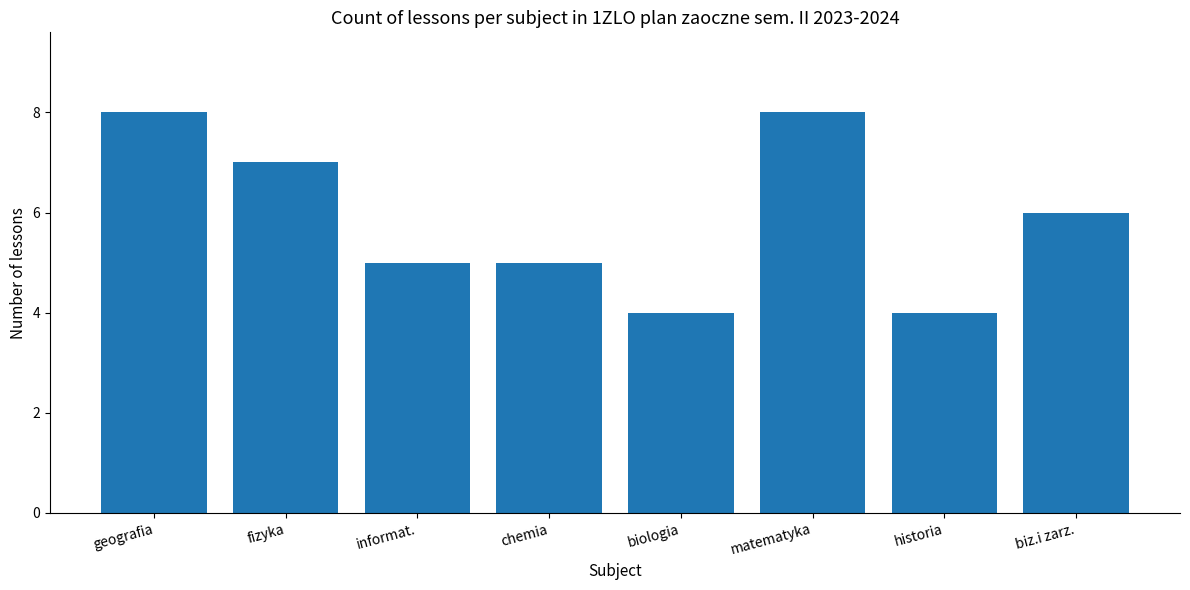

At which label does the data first exceed 6?

geografia